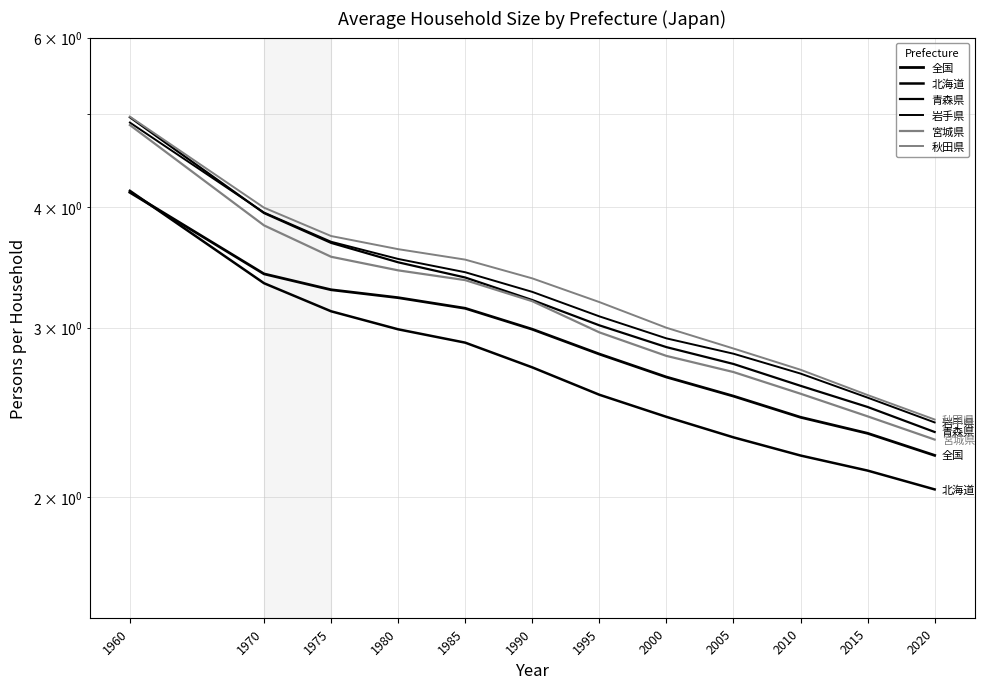

True or false: 全国 and 秋田県 intersect in this chart.

False